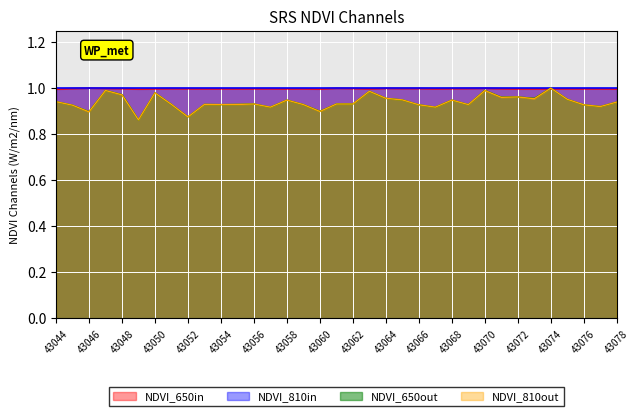

At how many categories does at least one series exceed 0?

35